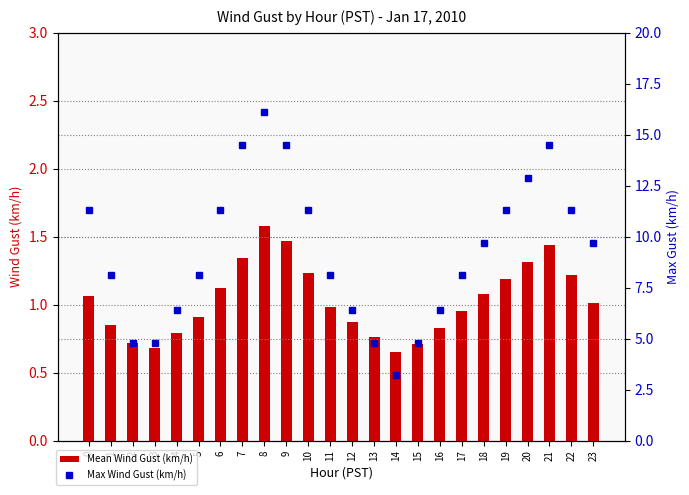

What is the value of the Max Wind Gust (km/h) bar at the 23rd from the left?

11.3